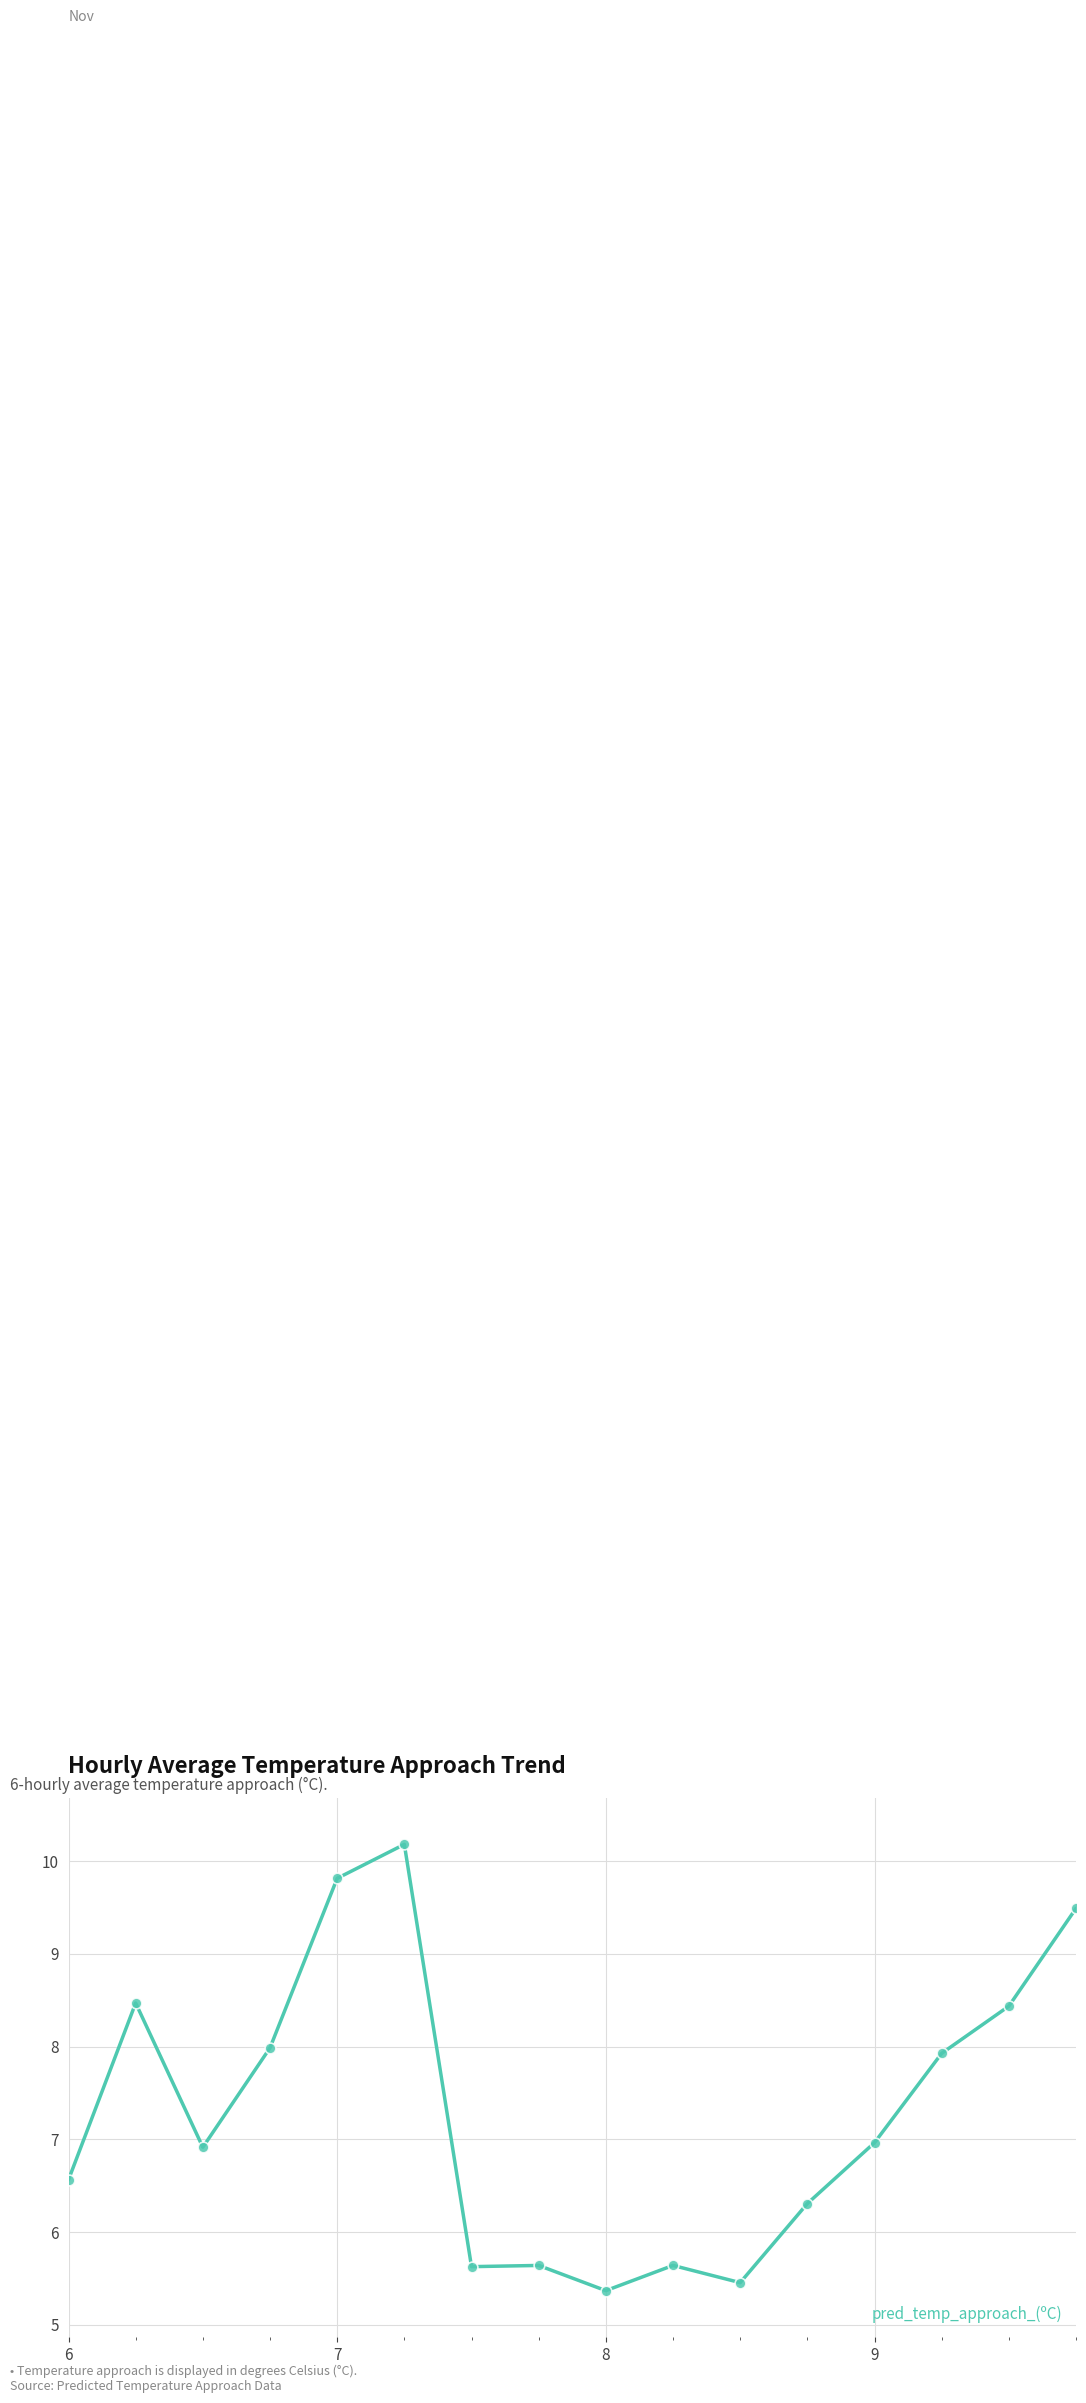

What is the change in value from 7 to 11?

+0.7